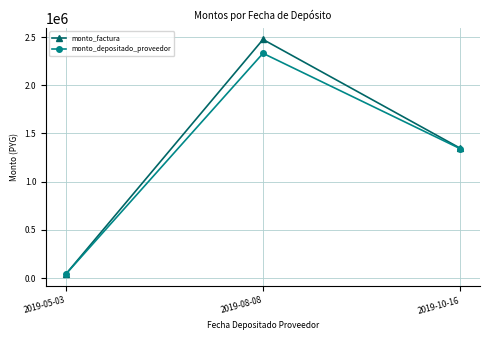

Count the number of data series in this chart.

2